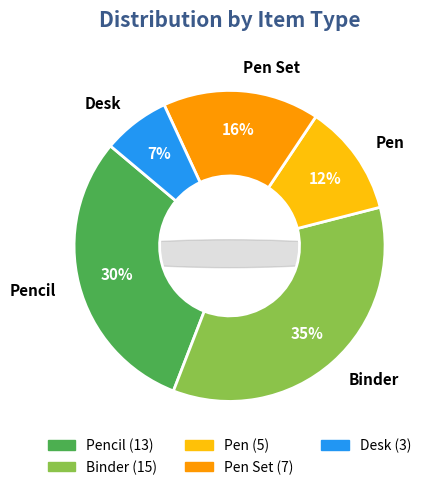

How many segments does this pie chart have?

5